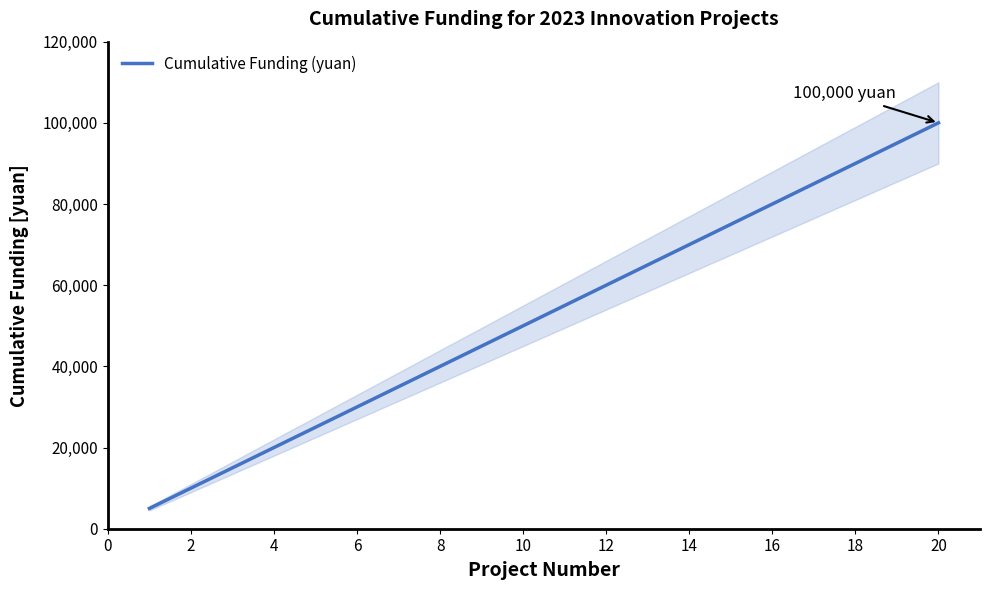

What is the difference between the second highest and second lowest values?

85000